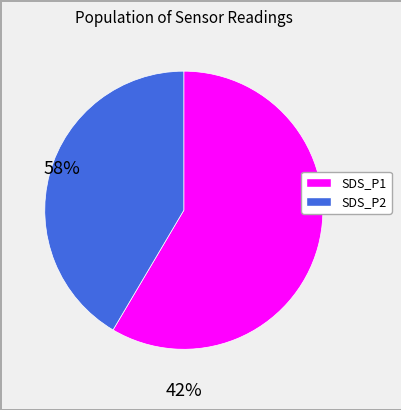

Approximately how many times larger is the value at SDS_P2 compared to SDS_P1?

0.7